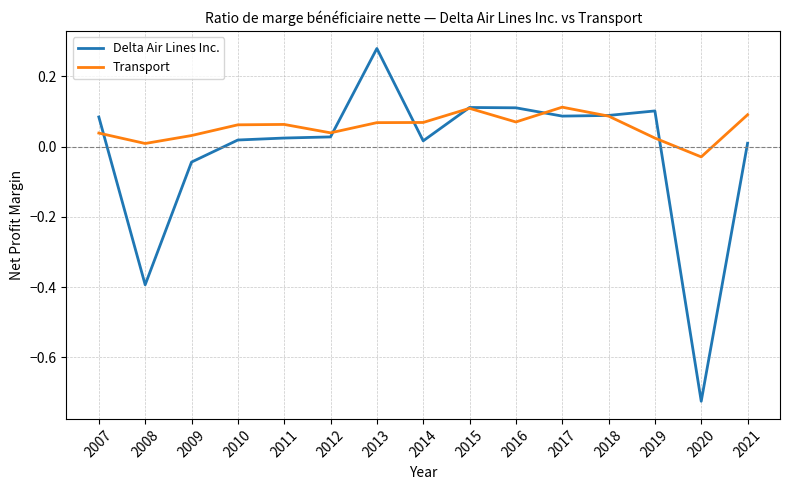

True or false: Transport and Delta Air Lines Inc. cross at least once.

True